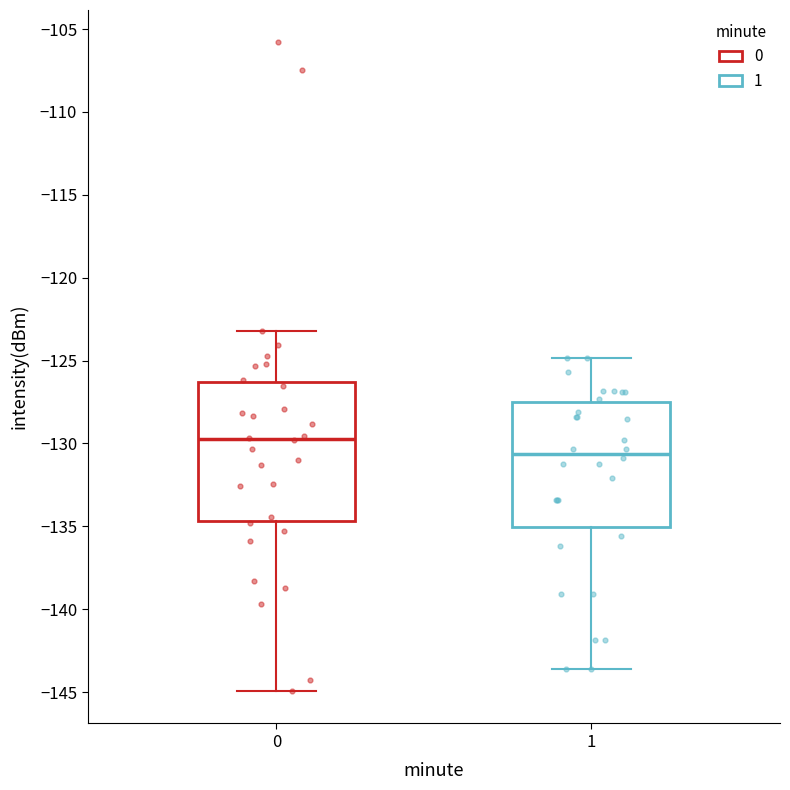

Which box's median line is the highest?

0